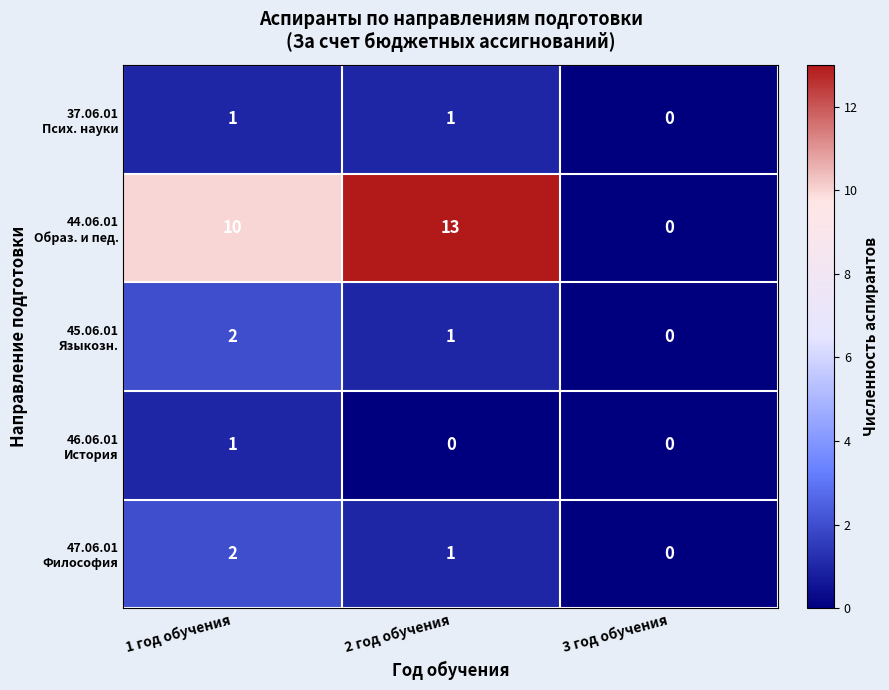

What is the spread (max minus min) of values at 2 год обучения?

13